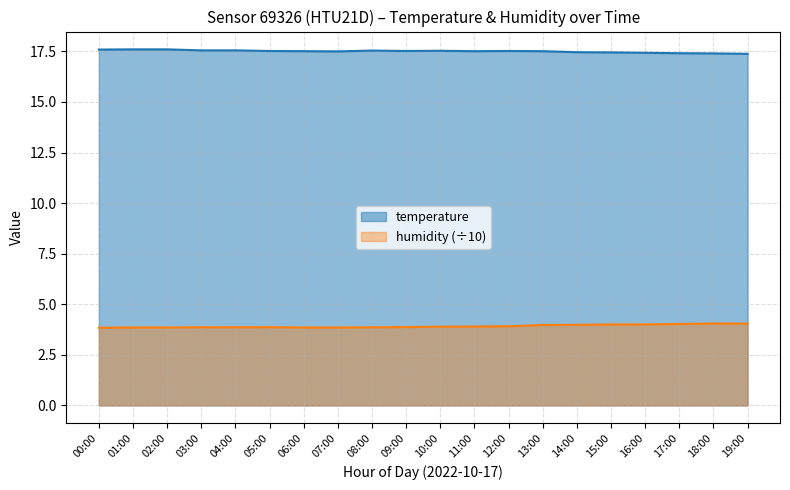

How many categories are shown in the chart?

20